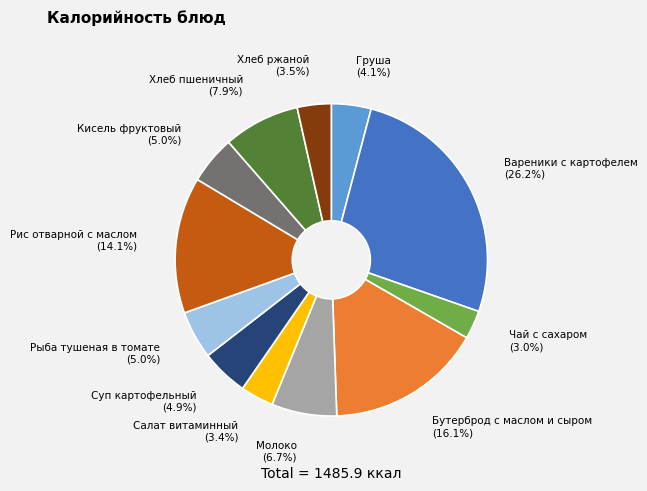

To the nearest percent, what percentage of the pie is Бутерброд с маслом и сыром?

16%